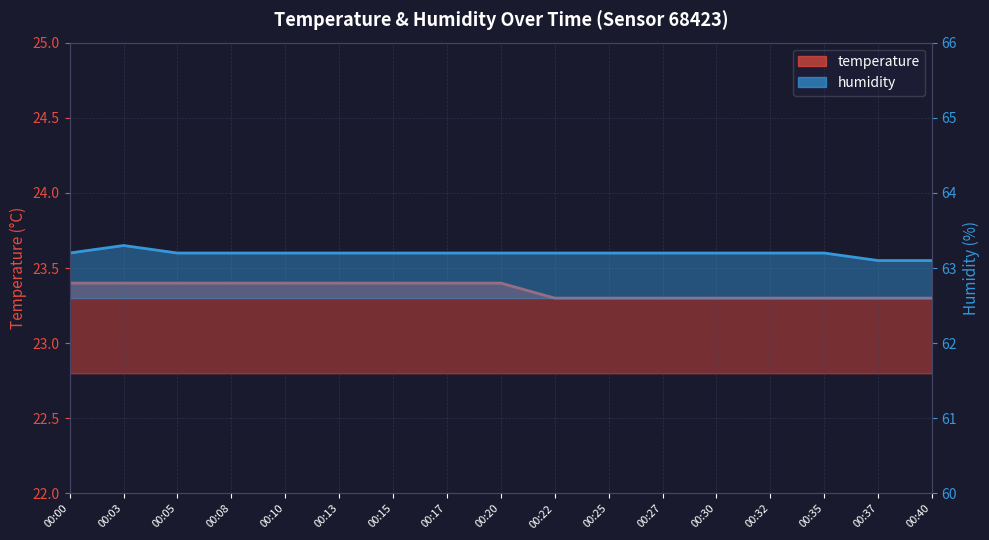

Rank the categories by temperature value from highest to lowest.

00:00, 00:03, 00:05, 00:08, 00:10, 00:13, 00:15, 00:17, 00:20, 00:22, 00:25, 00:27, 00:30, 00:32, 00:35, 00:37, 00:40